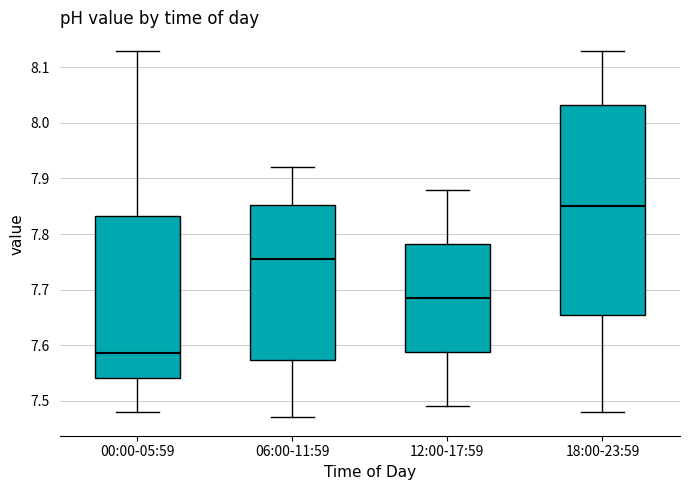

Which box has the highest median line?

18:00-23:59